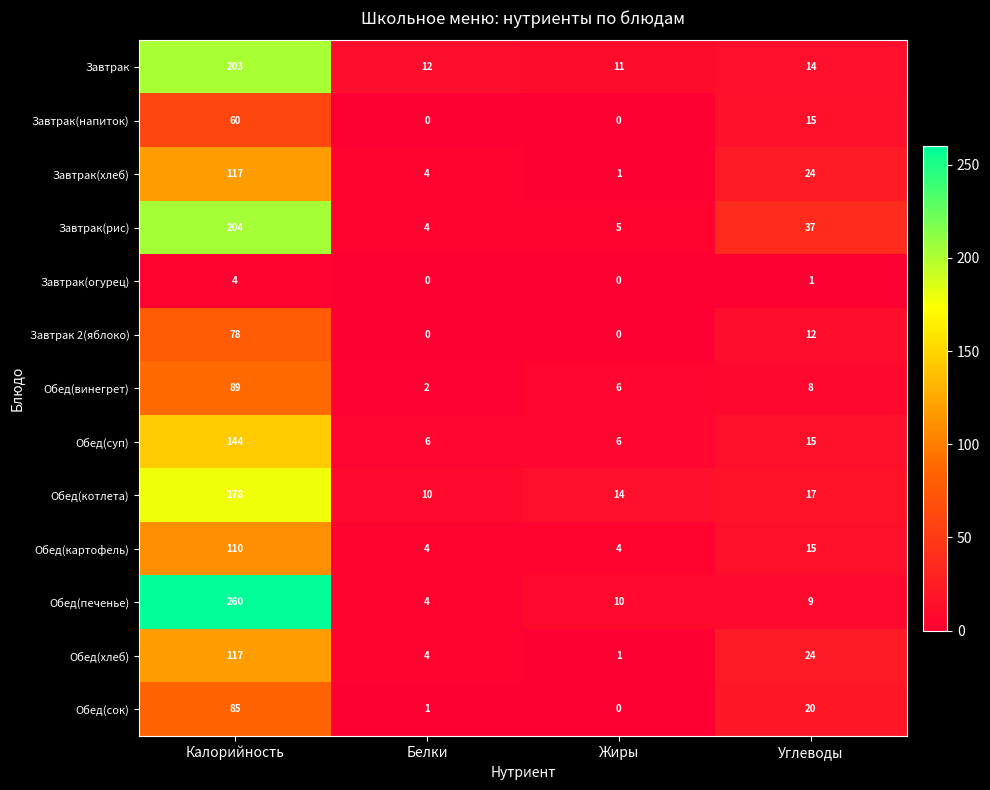

At which category is the sum across all series the highest?

Калорийность